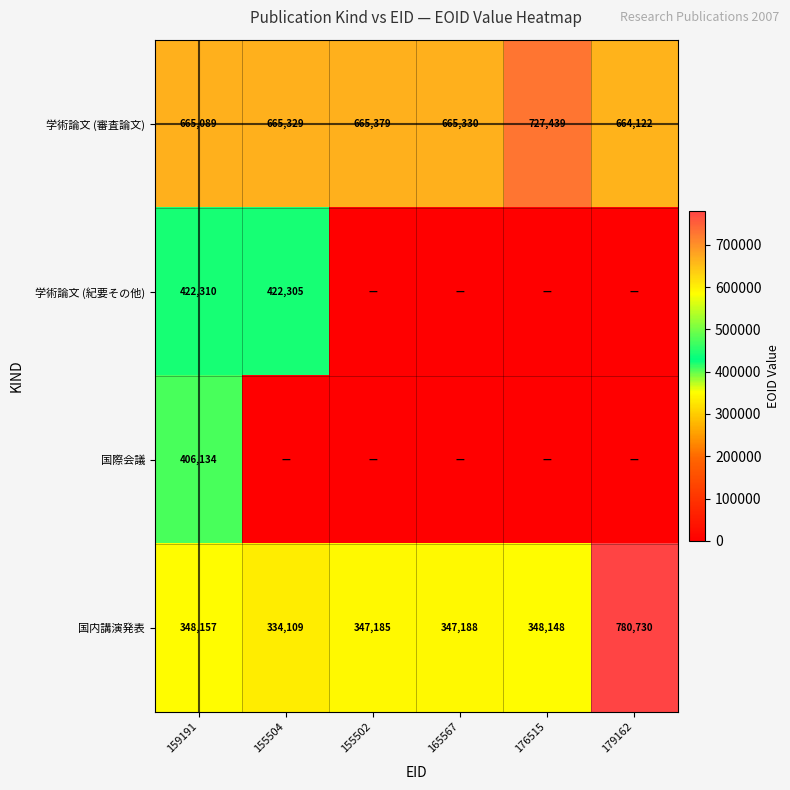

What is the difference between the highest and lowest values at 159191?

316932